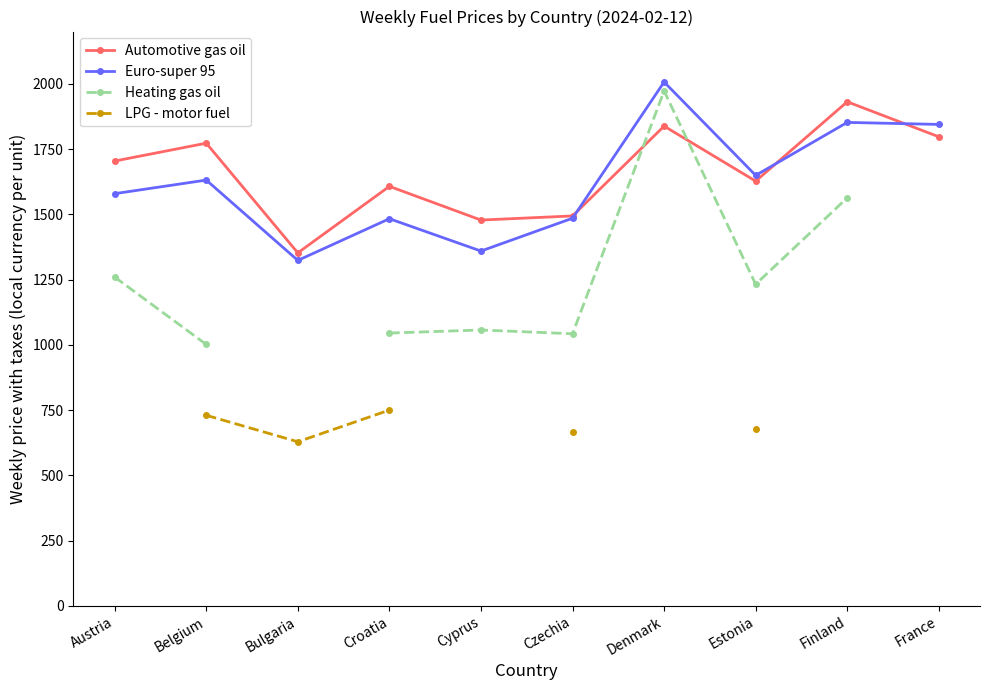

The LPG - motor fuel series shows 628.5 at Bulgaria. True or false?

True